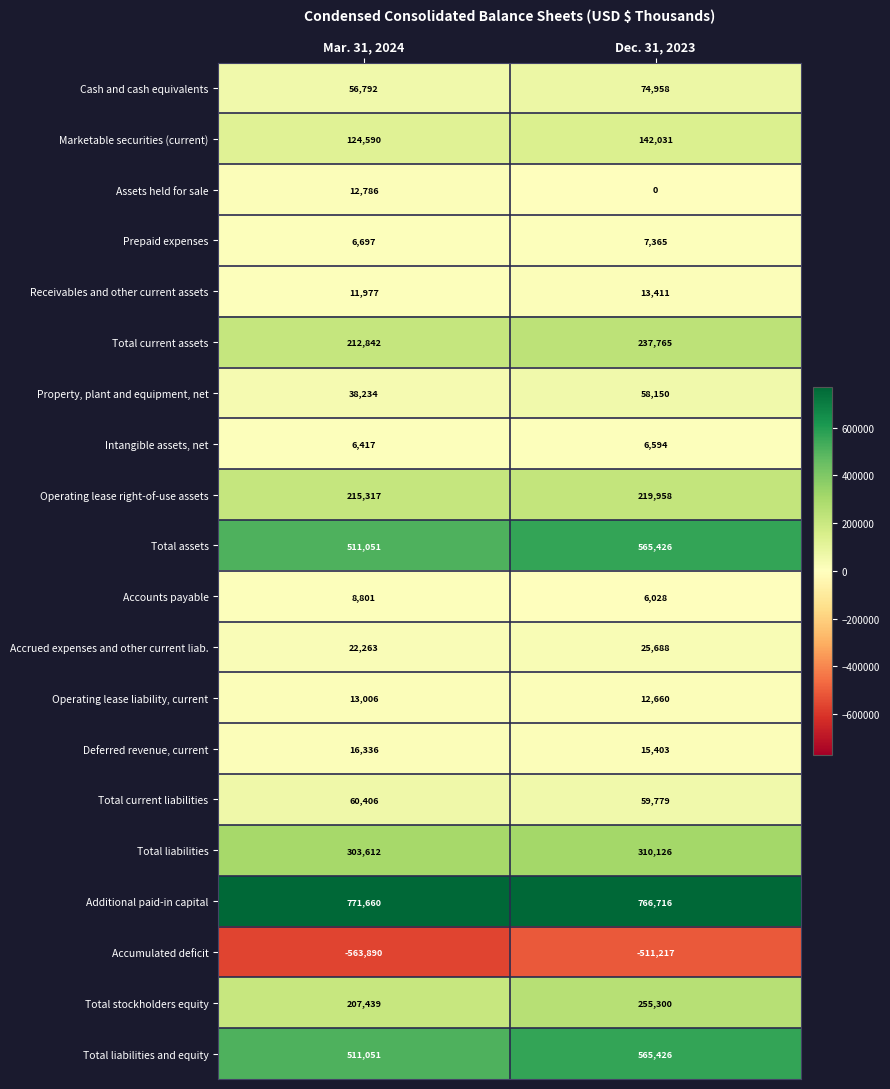

The value of Accounts payable at Mar. 31, 2024 is 8801. True or false?

True